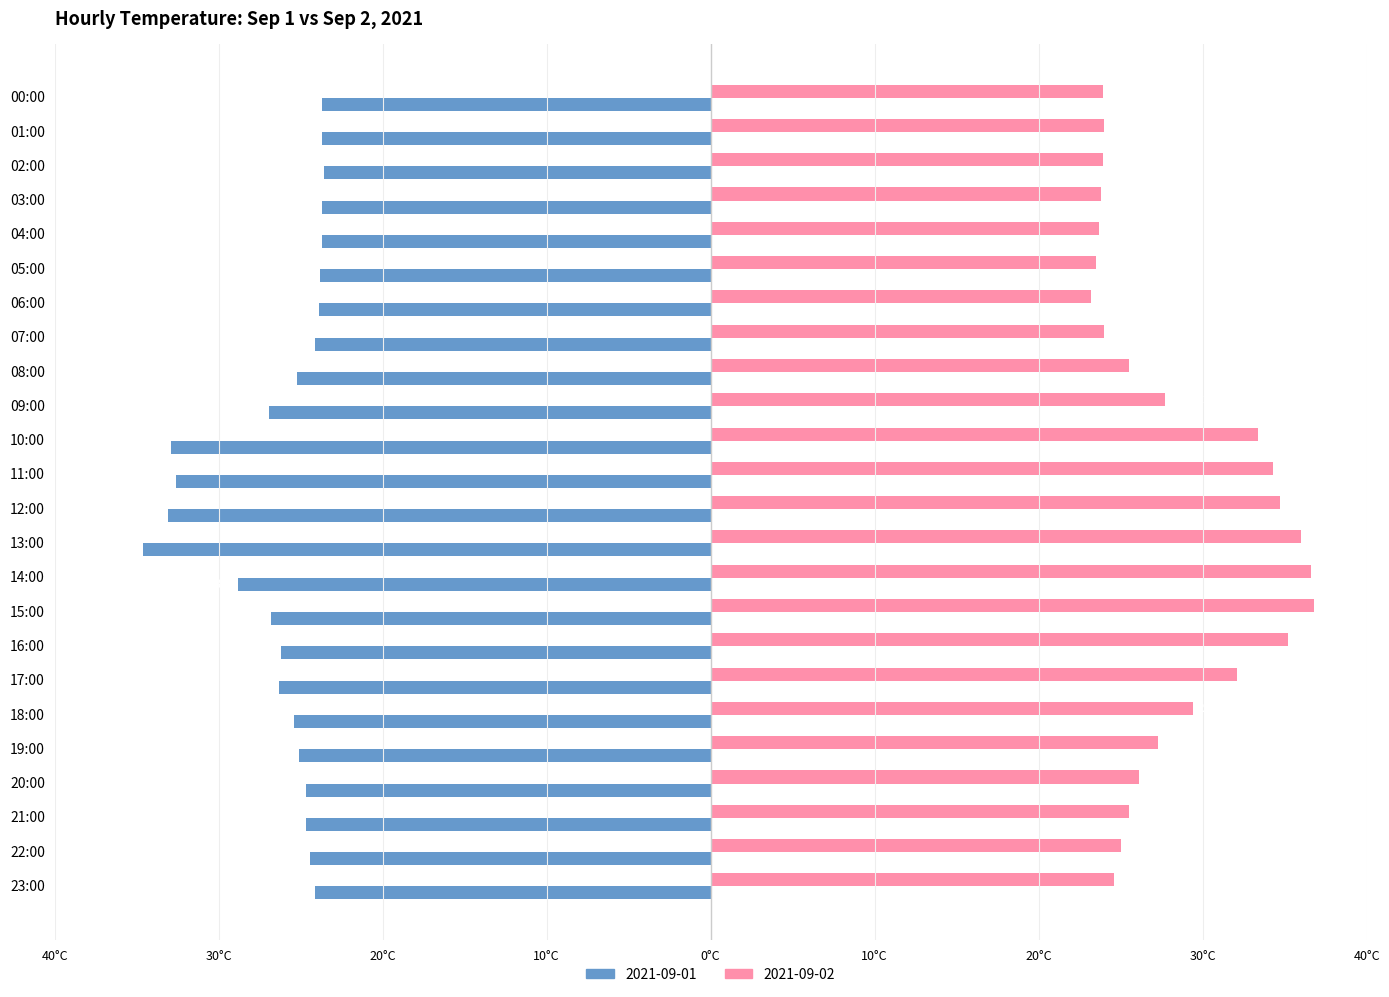

What are all the series names shown in the legend?

2021-09-01, 2021-09-02